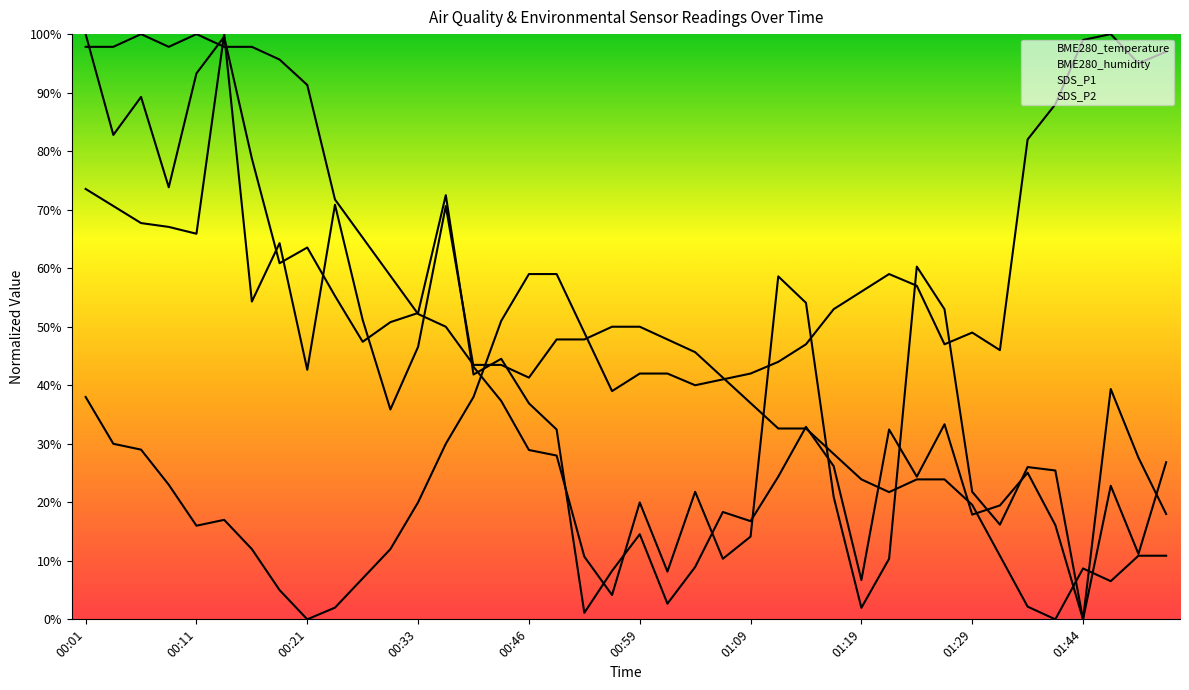

At which category is the sum across all series the highest?

00:13